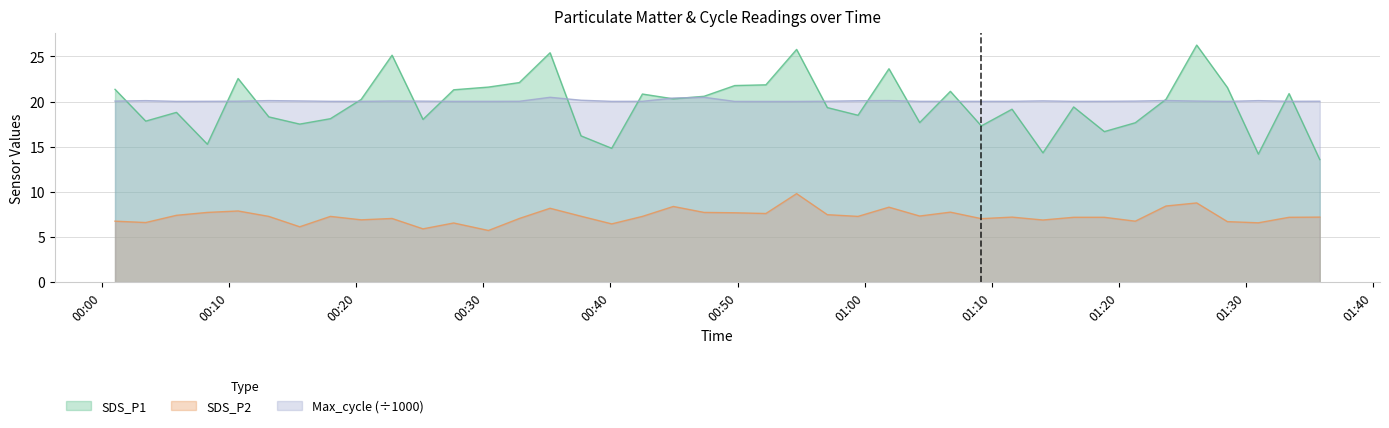

Count the number of data series in this chart.

3